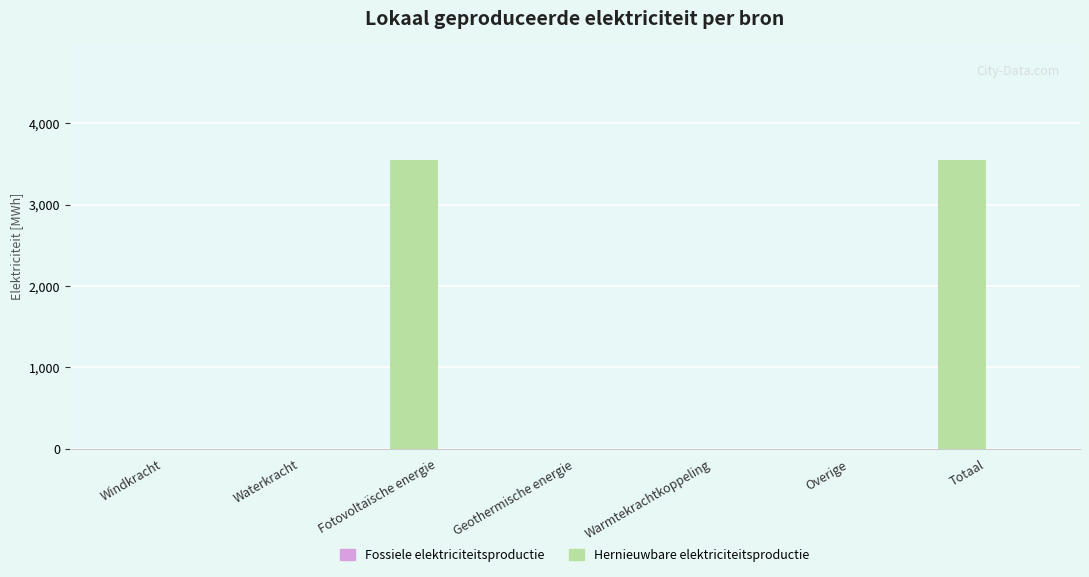

Which has a higher value, Warmtekrachtkoppeling or Fotovoltaïsche energie?

Fotovoltaïsche energie